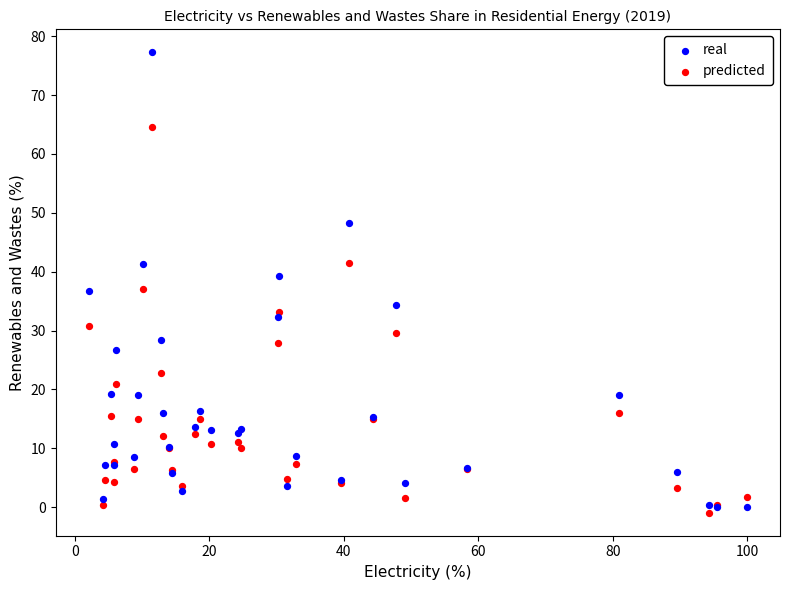

What are all the series names shown in the legend?

real, predicted